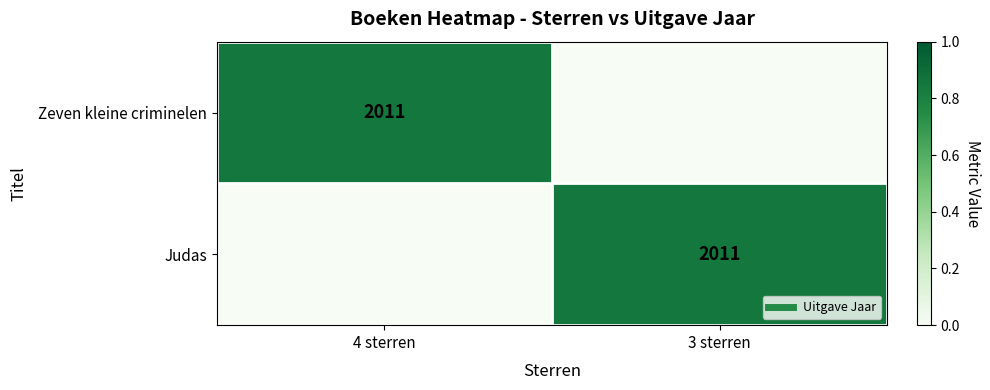

At which category does the chart reach its peak across all series?

4 sterren